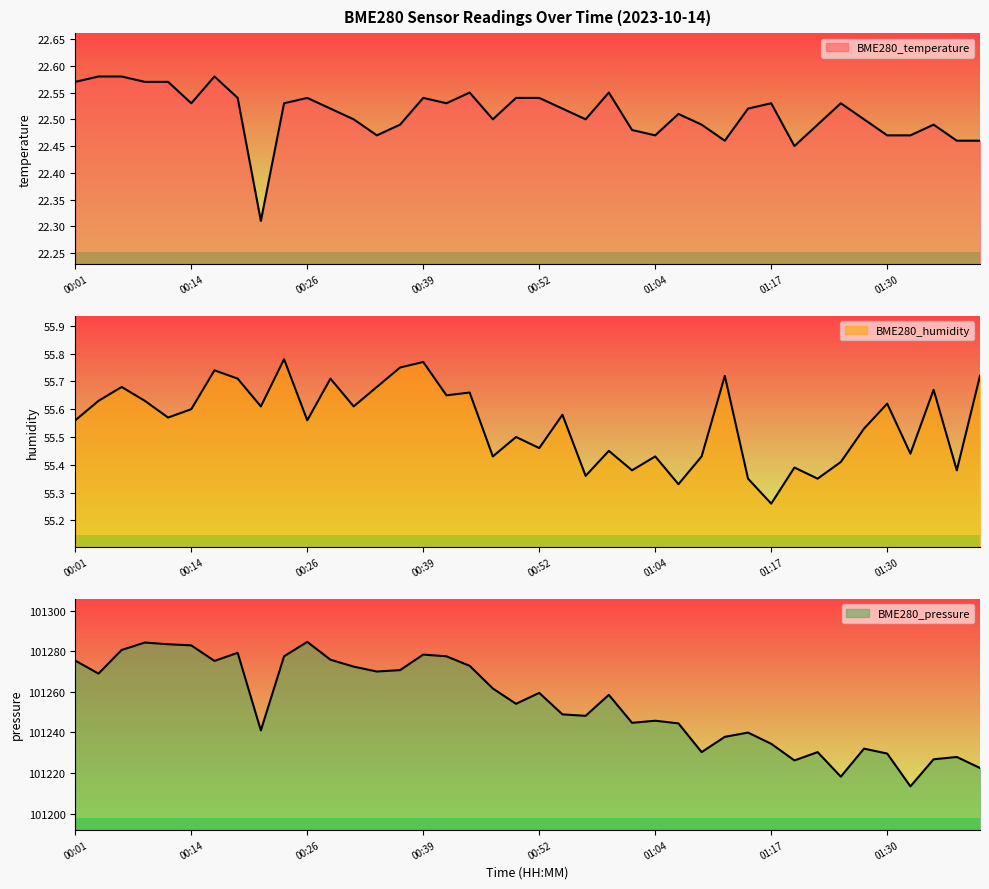

What is the label of the 2nd point from the right?

01:37